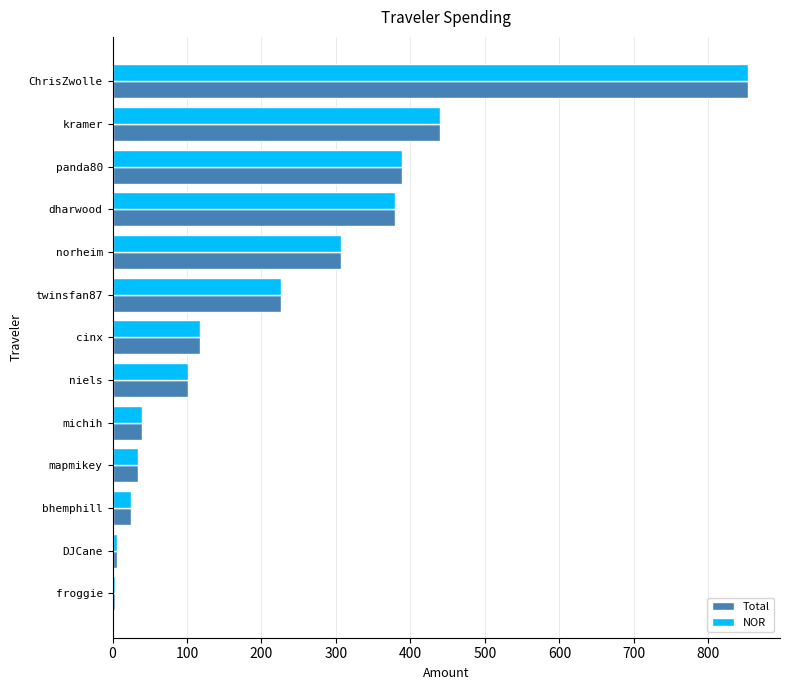

Where is Total nearest to the value 428?

kramer